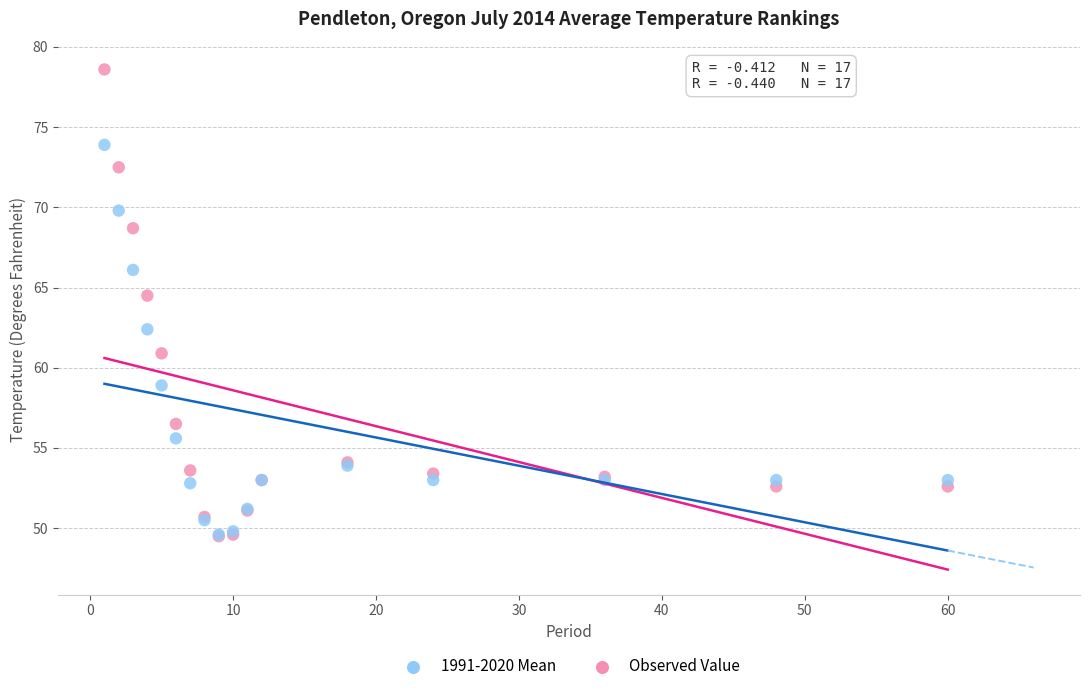

Across all series, what Y value is closest to 64?

64.5